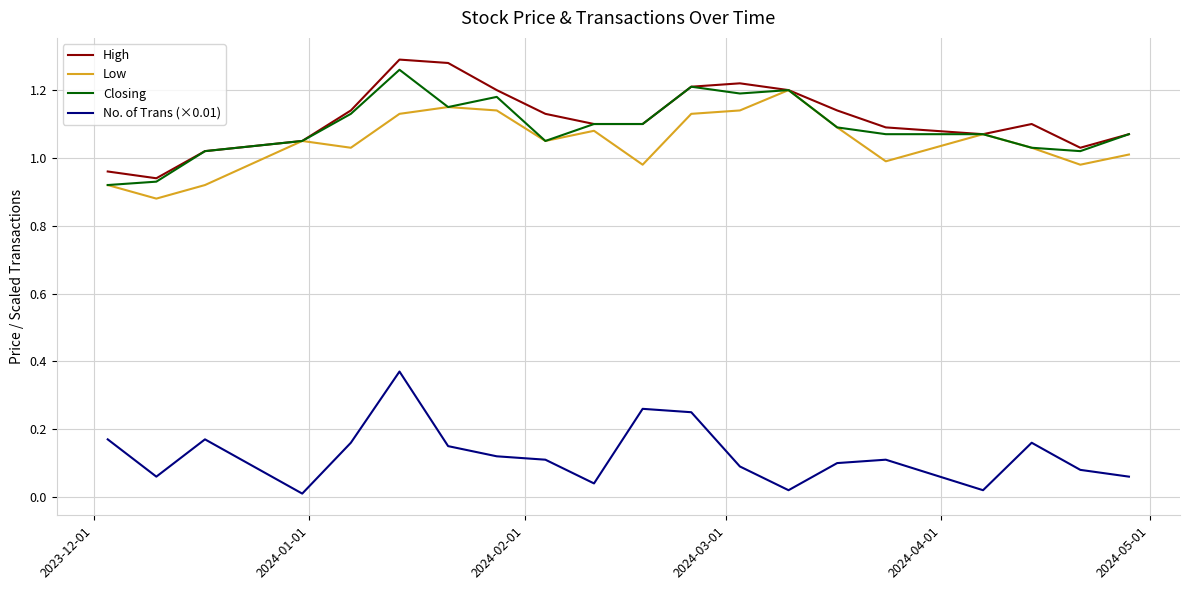

True or false: No. of Trans (×0.01) and High intersect in this chart.

False